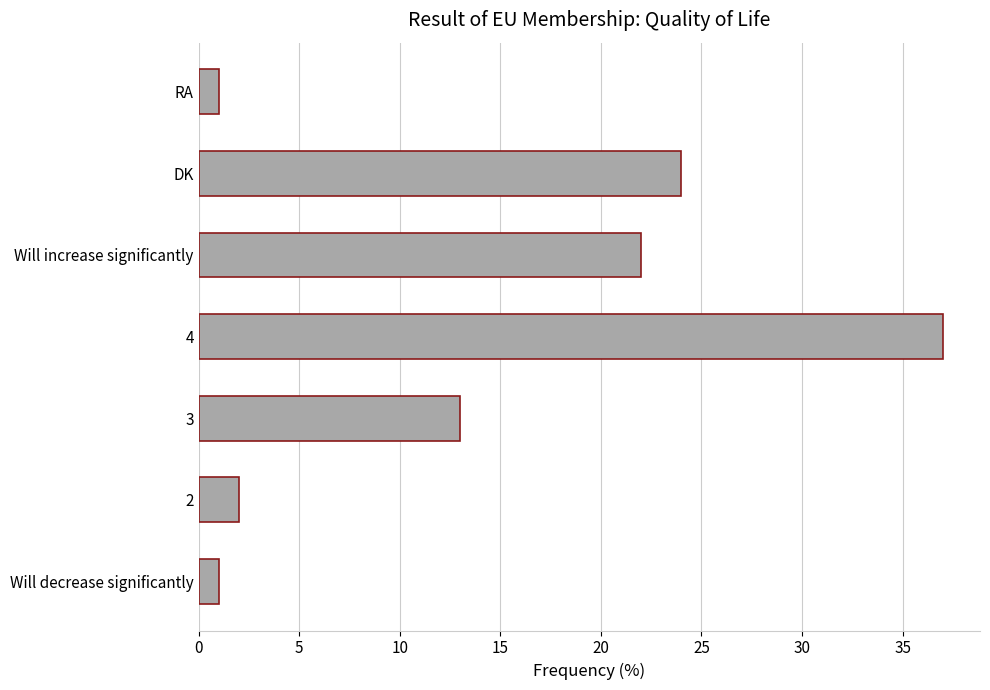

Approximately how many times larger is the value at RA compared to 2?

0.5